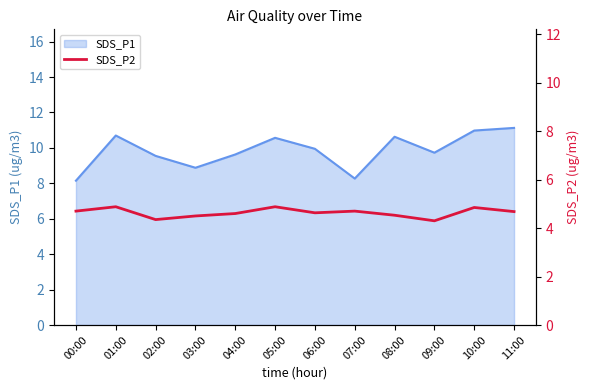

The SDS_P1 series shows 6.4 at 11:00. True or false?

False